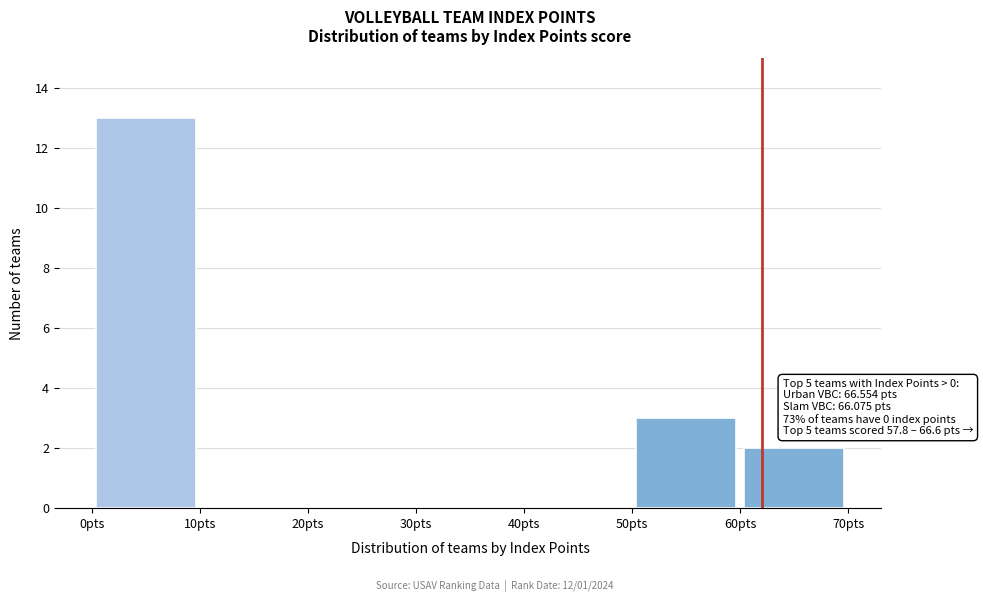

Over which range of the x-axis is the bar tallest?

0 to 10